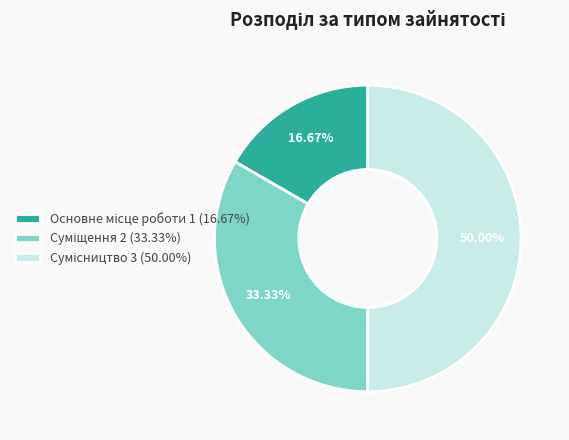

To the nearest percent, what is the difference between the largest and smallest slice percentages?

33%